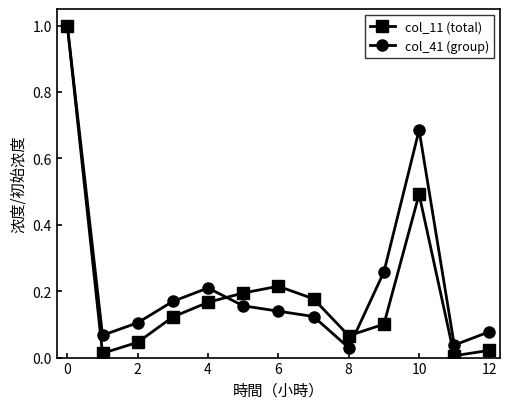

Which series has the widest spread of values?

col_11 (total)